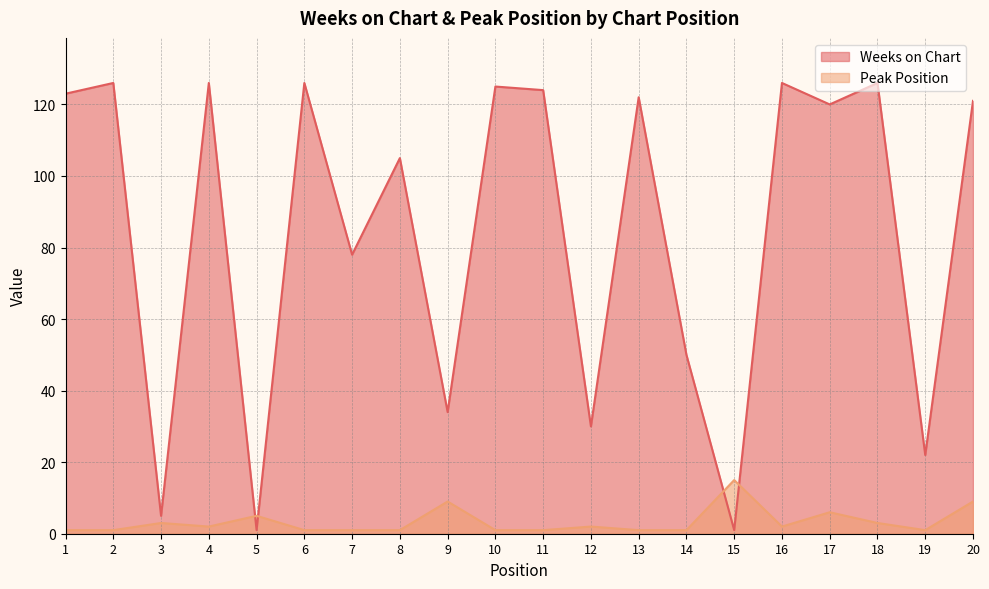

The value of Weeks on Chart at 12 is 30. True or false?

True